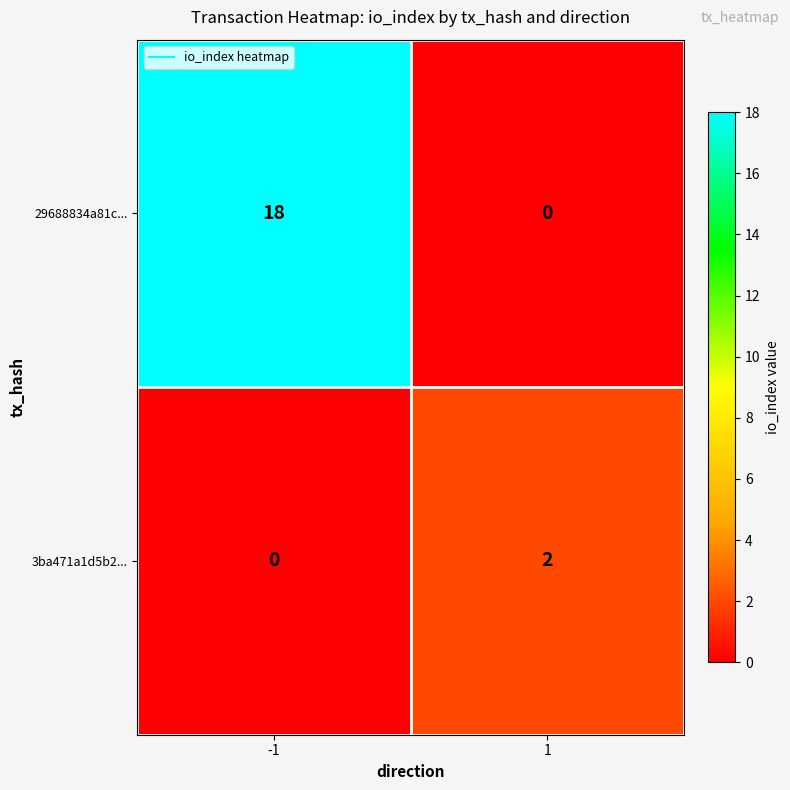

Reading left to right, transcribe all the data shown in this chart.

29688834a81c...: 18	0
3ba471a1d5b2...: 0	2